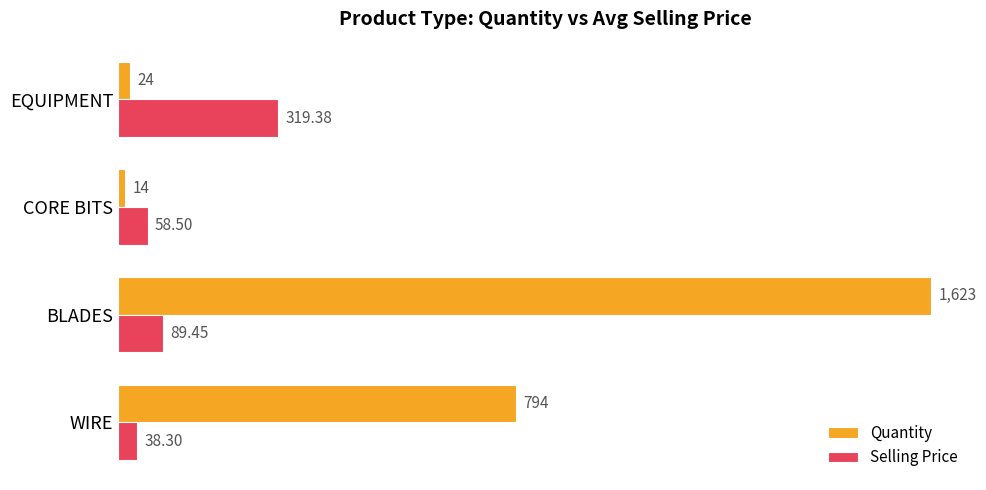

At how many categories does at least one series exceed 575?

2